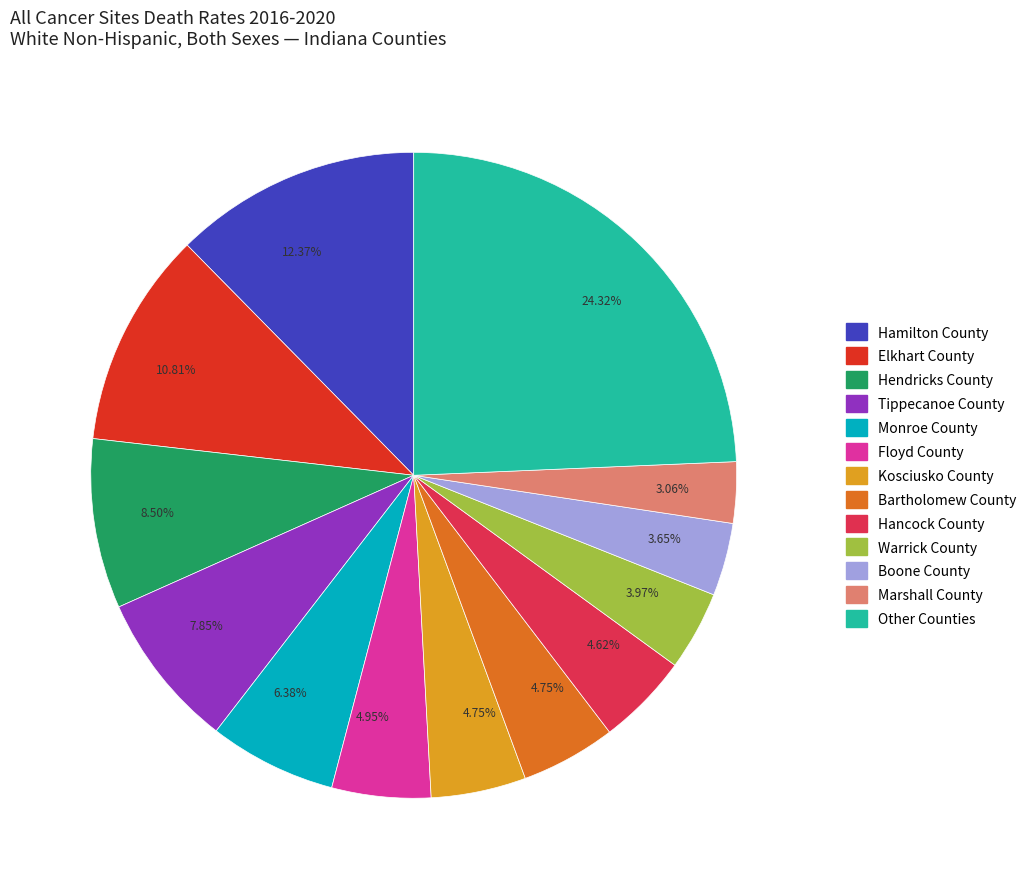

Is there any slice that represents more than half of the pie?

No